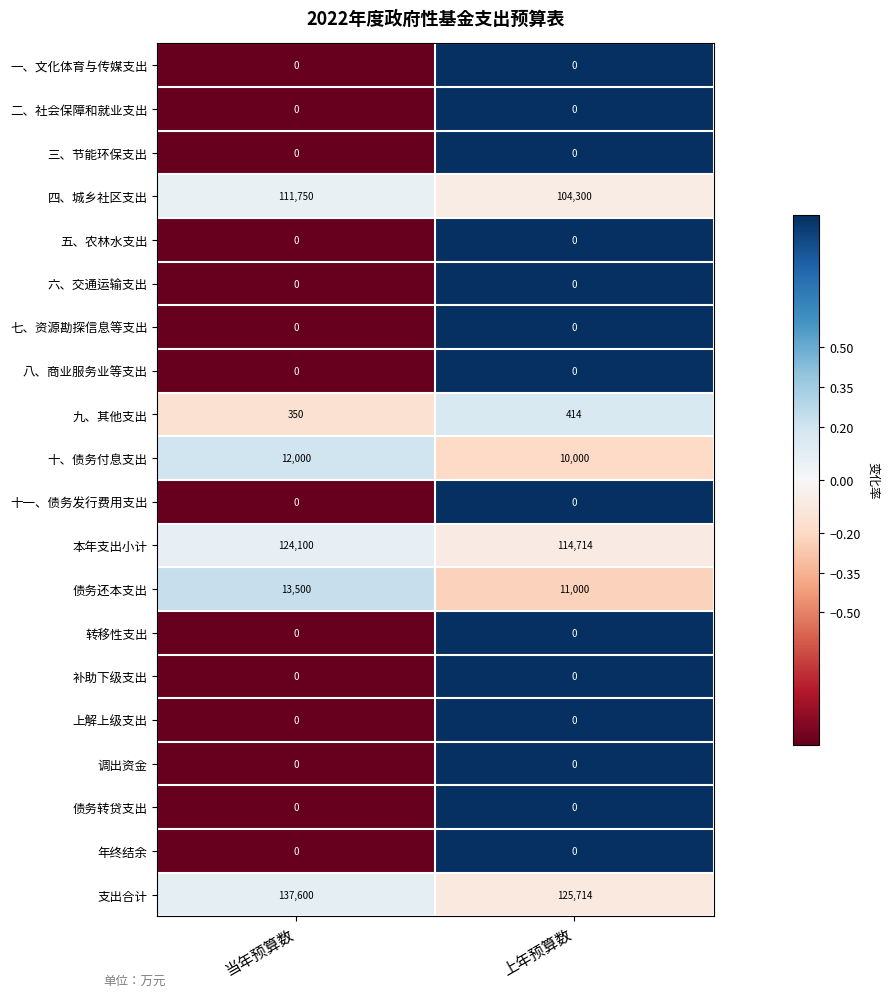

Count the number of data series in this chart.

20